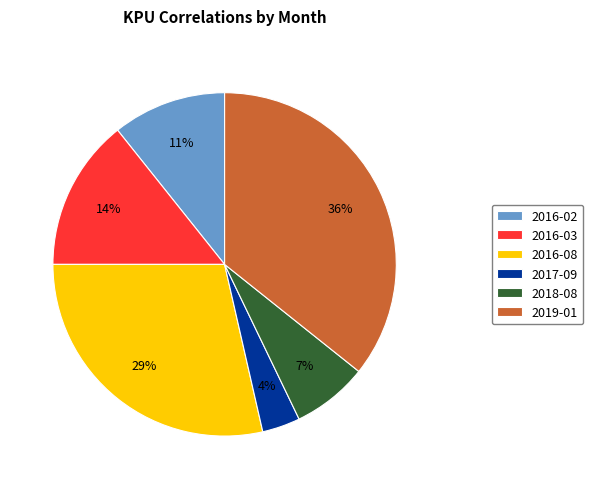

Approximately how many times larger is the value at 2016-03 compared to 2019-01?

0.4